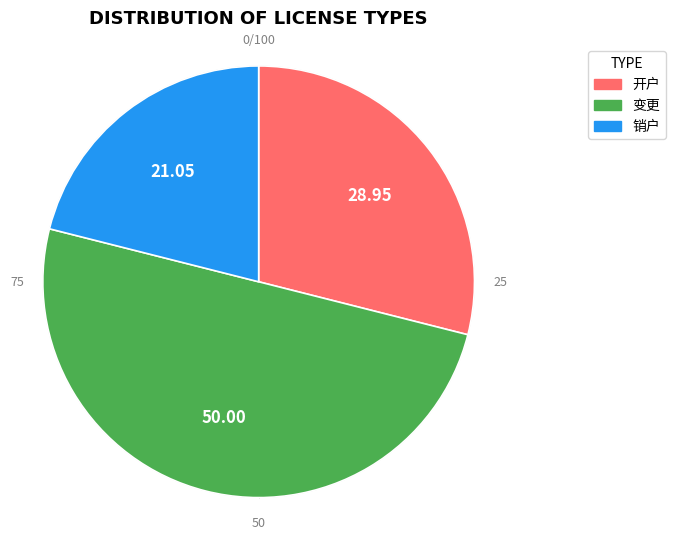

What is the ratio of the value at 销户 to the value at 变更?

0.4